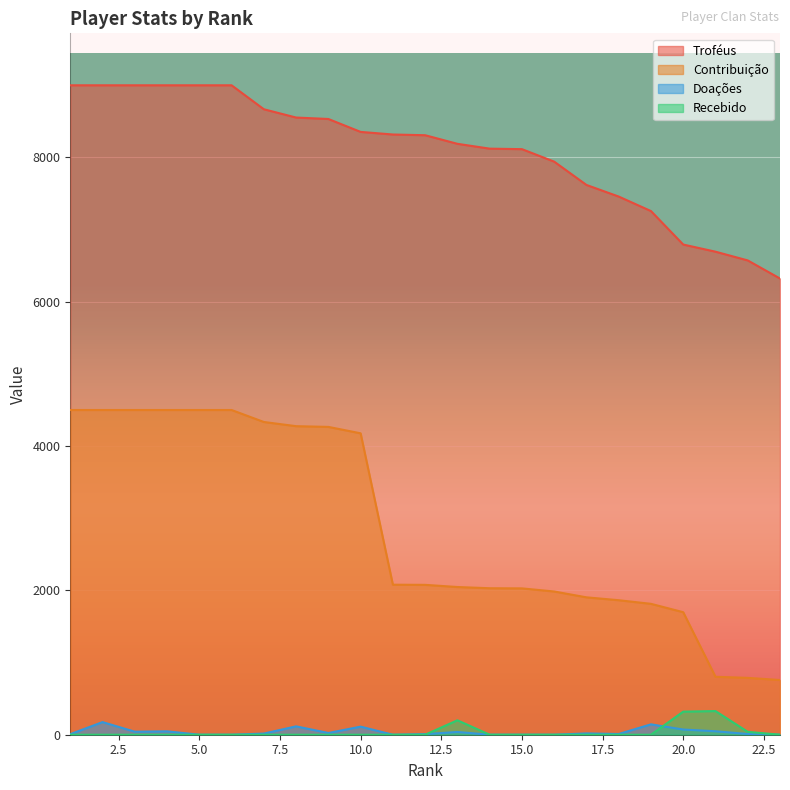

Where do Recebido and Doações first cross each other?

12 and 13